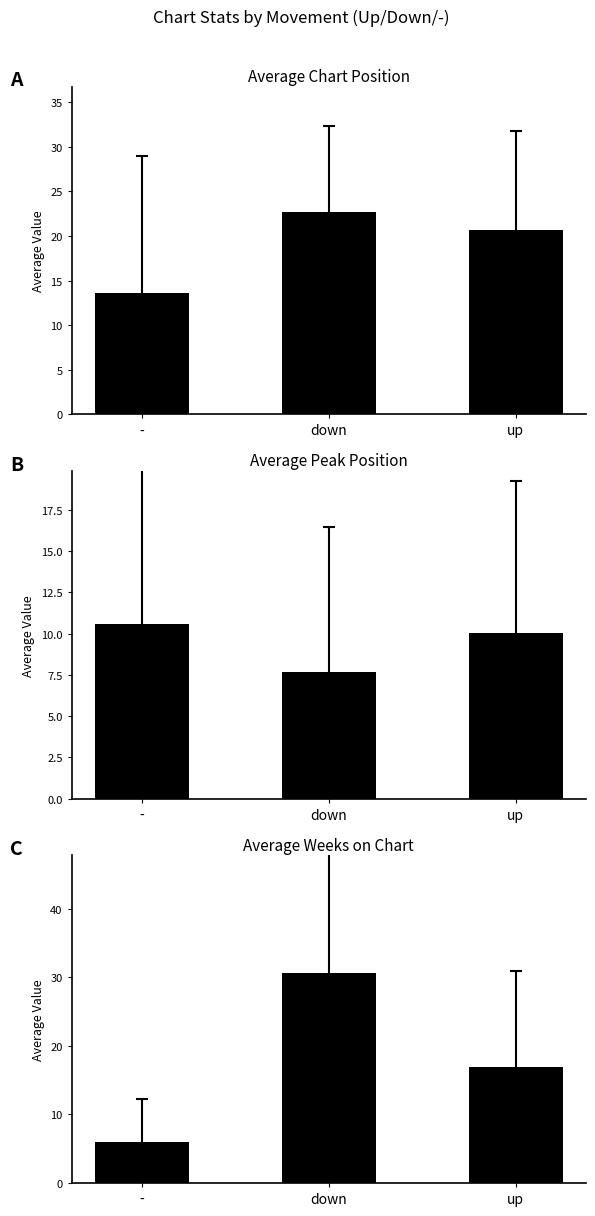

How many groups of bars are there?

3